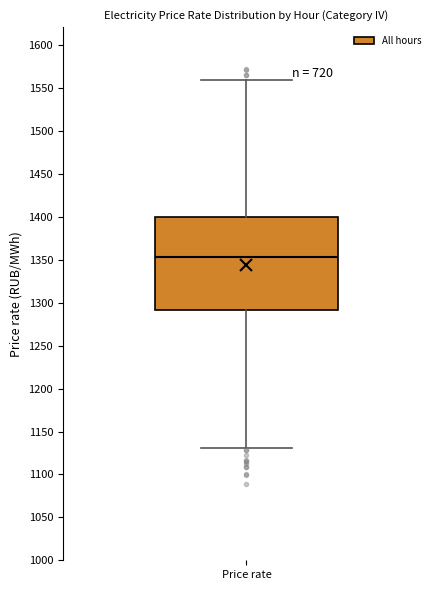

Transcribe this box plot: give where the median line is, the range the box spans, and where the two whiskers end, as read against the y-axis. The values are not printed on the chart, so give them approximately, as read against the axis.

median 1355, box 1290 to 1400, whiskers 1130 to 1560